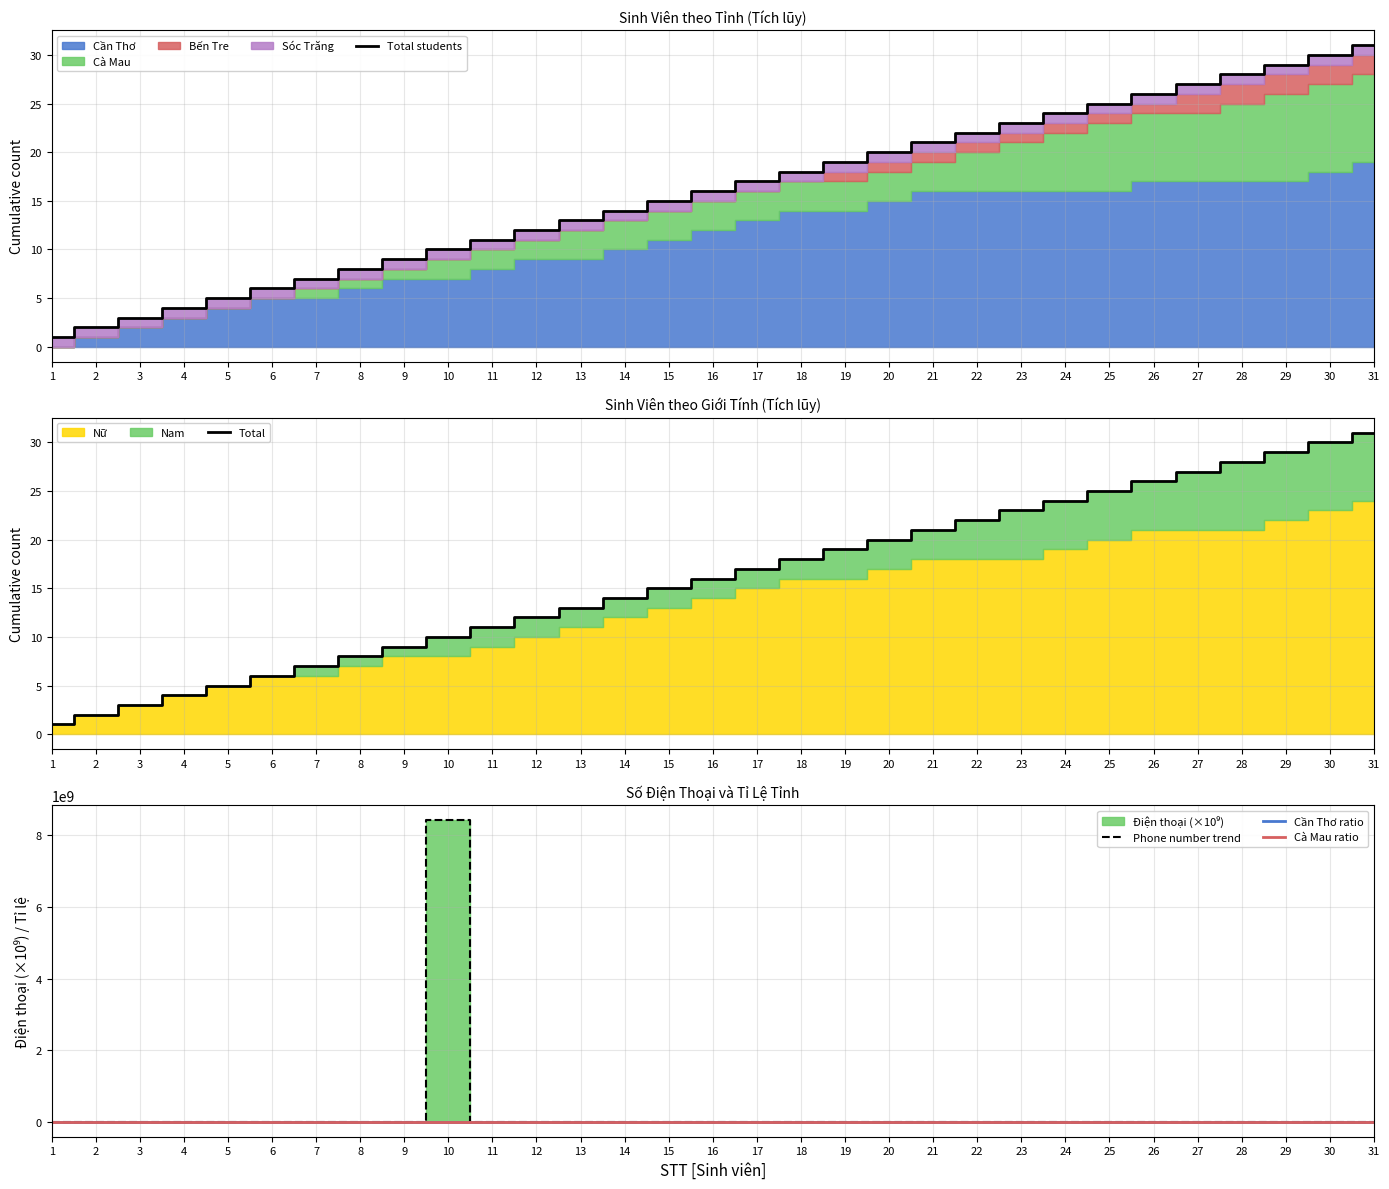

Rank the series by their maximum value, from highest to lowest.

Phone number trend, Total students, Total, Cần Thơ ratio, Cà Mau ratio